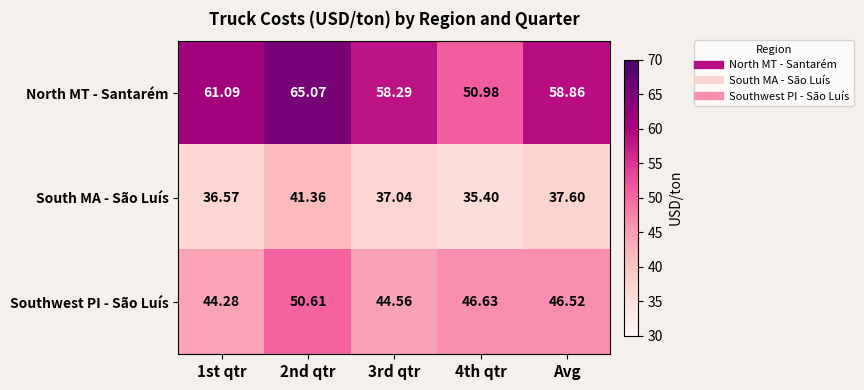

What is the total value across all series at 3rd qtr?

139.9